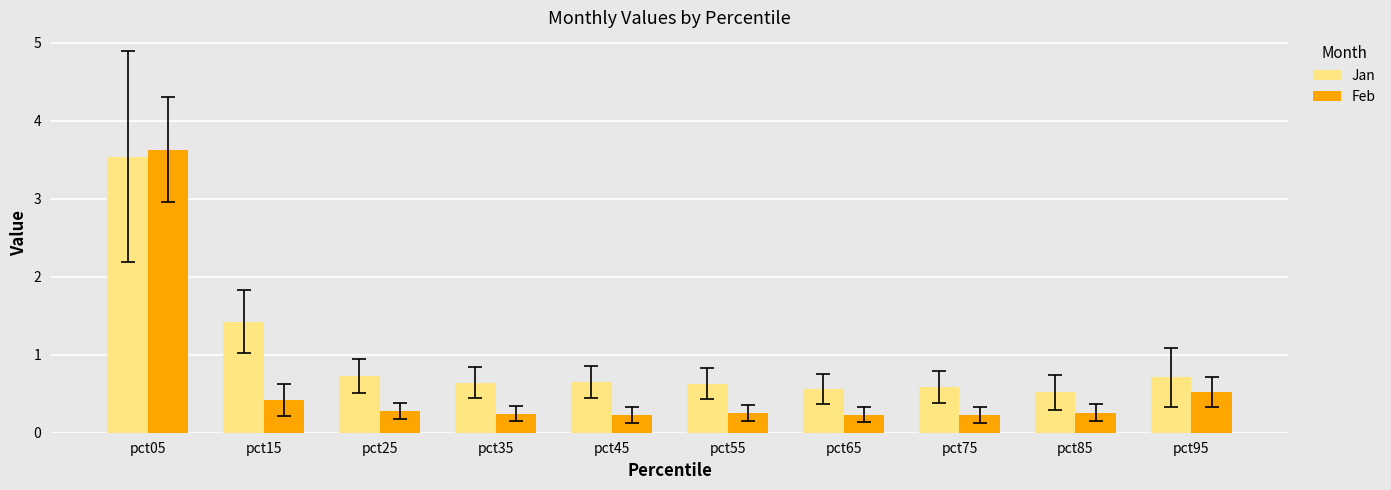

Is it true that Jan equals 0.8 at pct85?

False